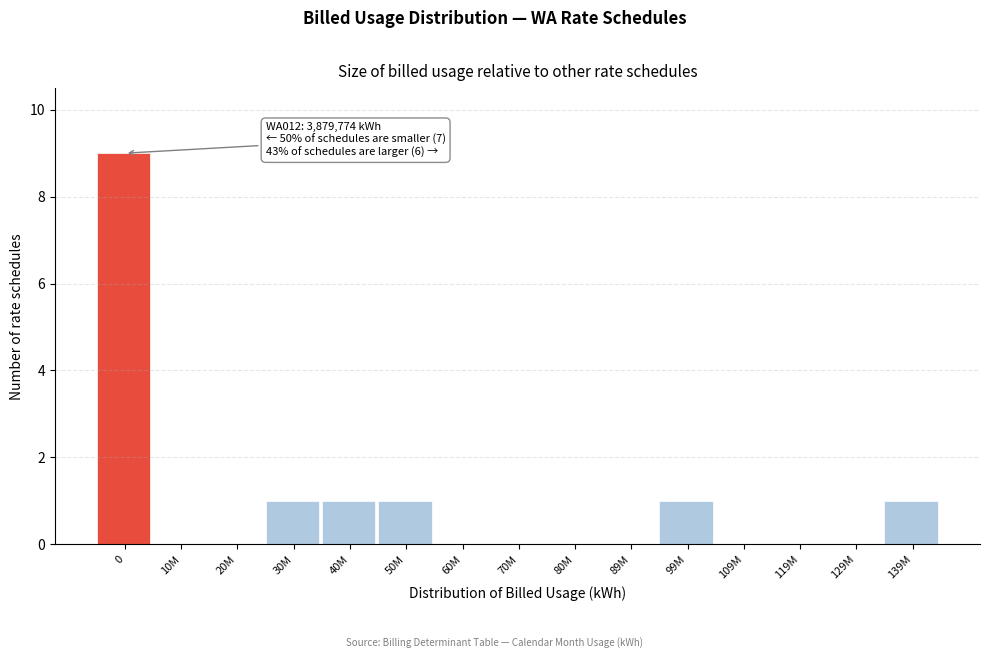

Reading left to right, list all the values displayed in this chart.

0=9	10M=0	20M=0	30M=1	40M=1	50M=1	60M=0	70M=0	80M=0	89M=0	99M=1	109M=0	119M=0	129M=0	139M=1